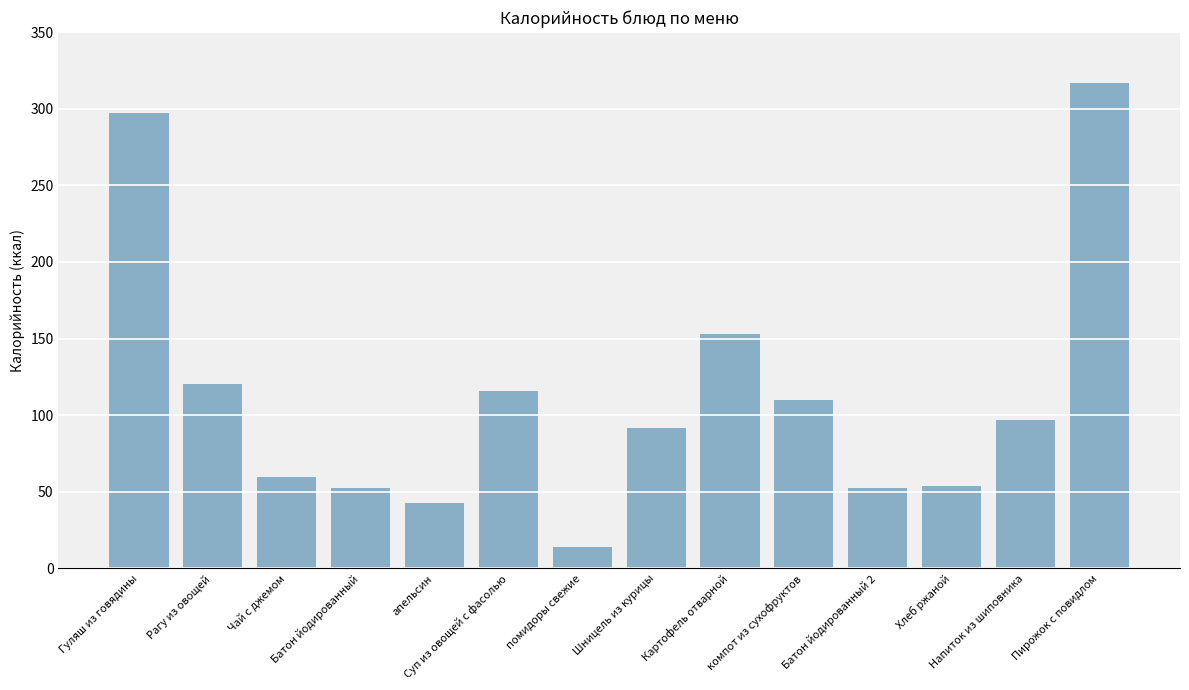

Does the chart contain stacked bars?

No